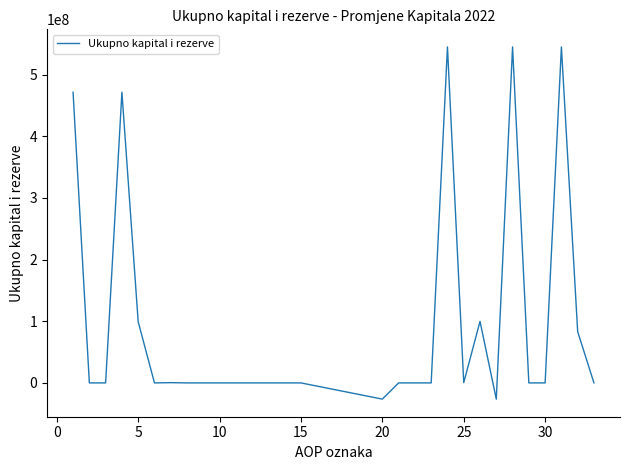

What is the minimum value shown in the chart?

-26277325